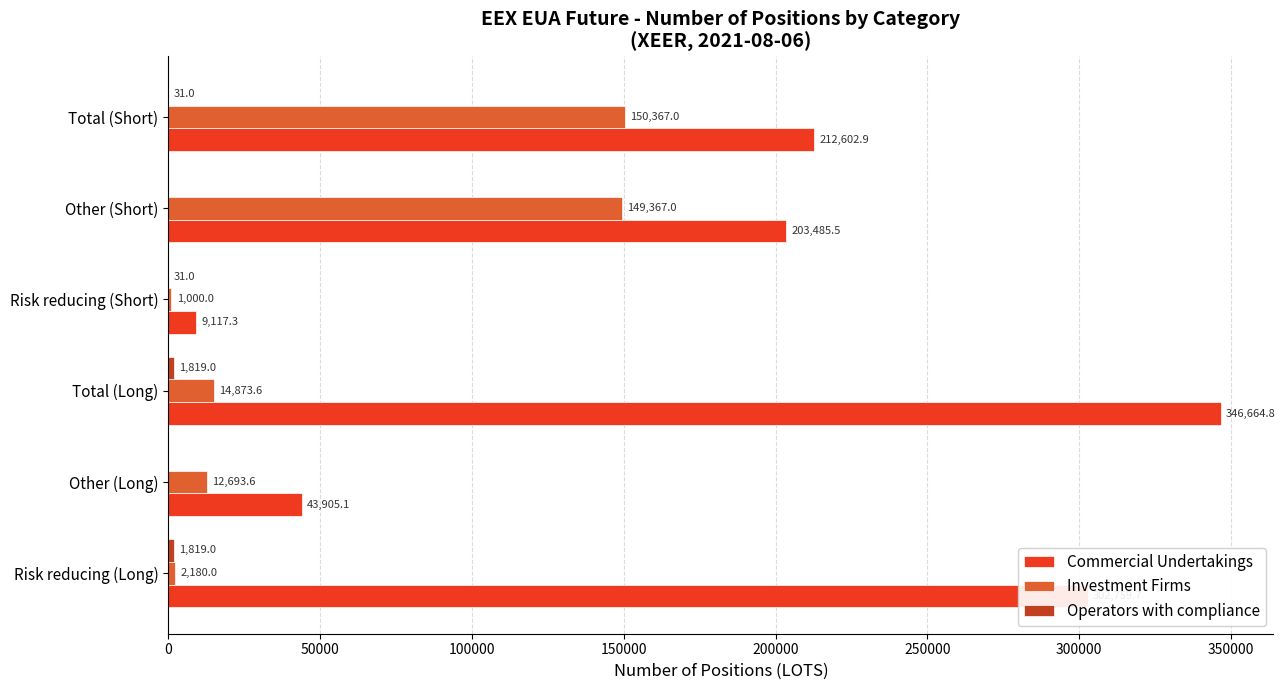

What is the sum of the Investment Firms values at Total (Short) and Risk reducing (Long)?

152547.0